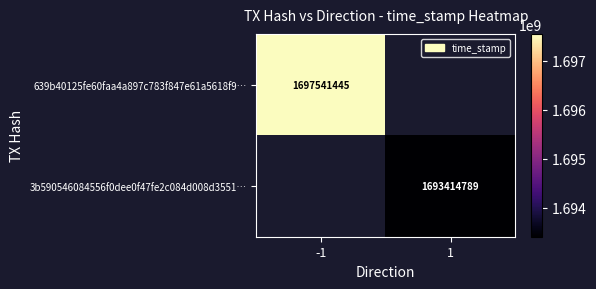

Is it true that 3b590546084556f0dee0f47fe2c084d008d3551… equals 2924341417 at 1?

False